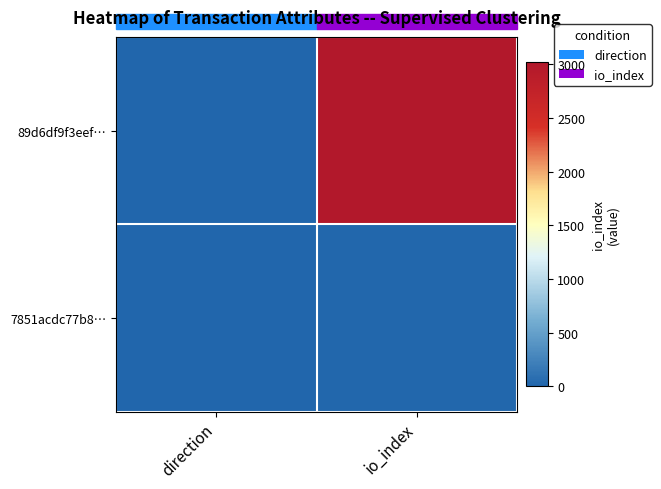

At which category is the sum across all series the highest?

io_index